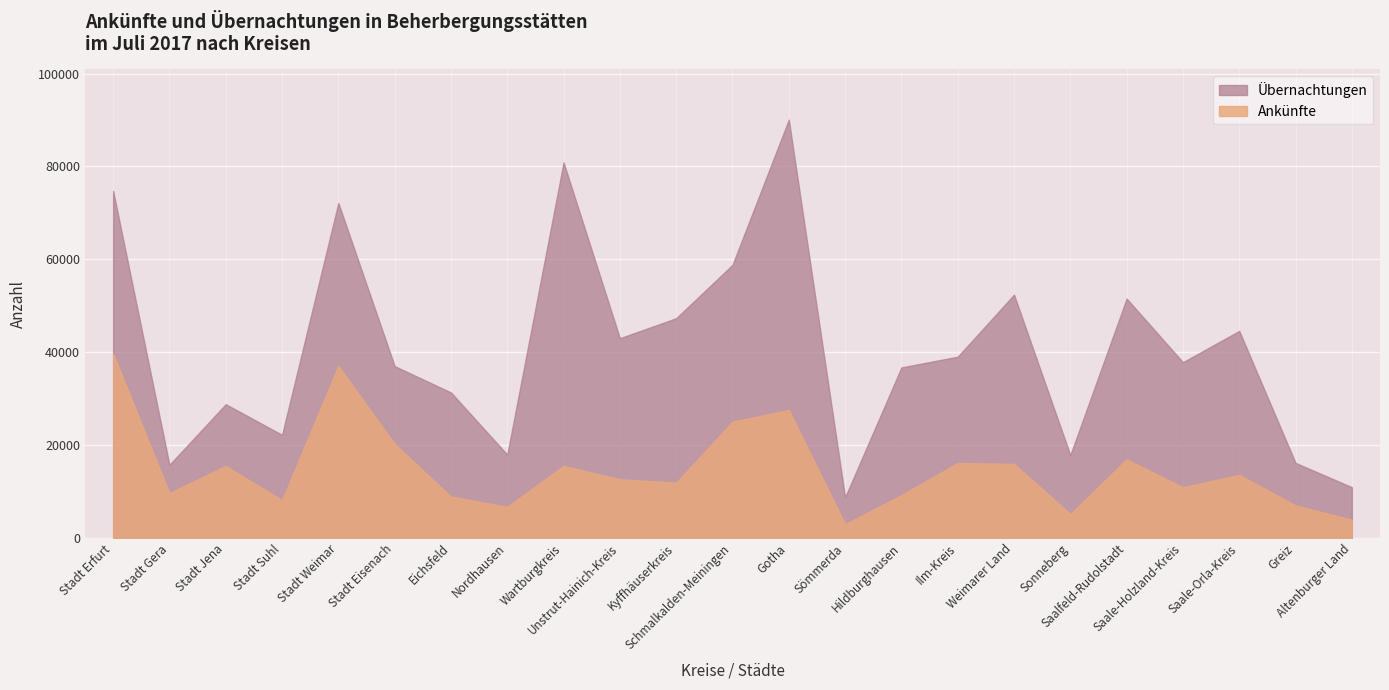

What is the difference between the maximum and second lowest values in the Übernachtungen series?

79134